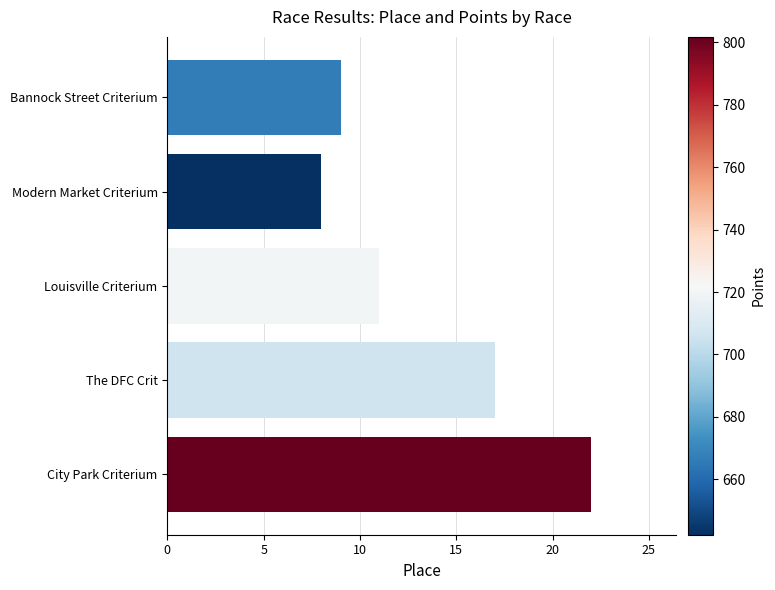

Rank the categories by value from highest to lowest.

City Park Criterium, The DFC Crit, Louisville Criterium, Bannock Street Criterium, Modern Market Criterium